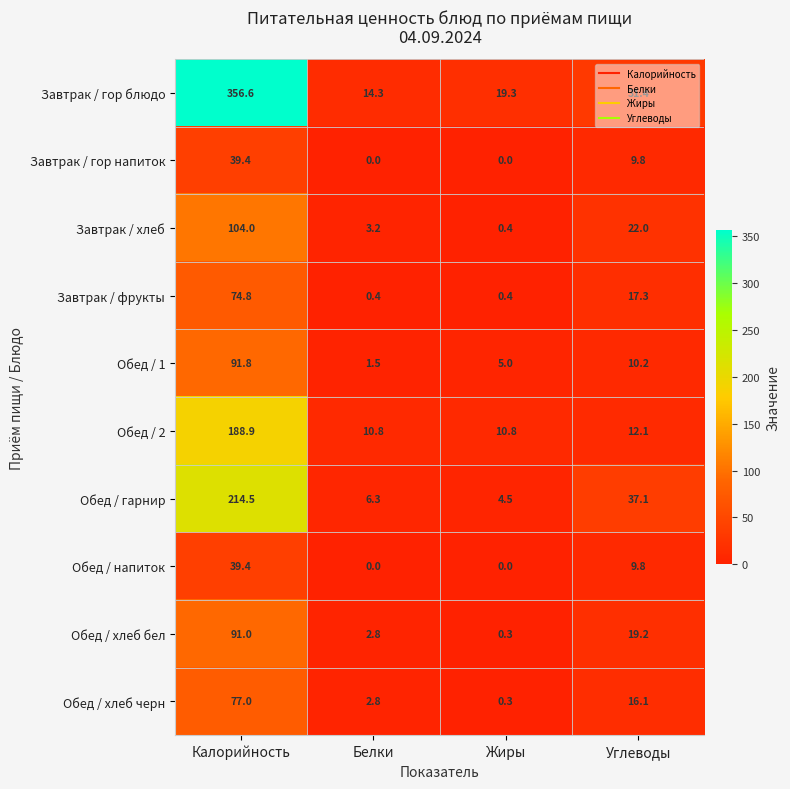

At which category is the sum across all series the highest?

Калорийность